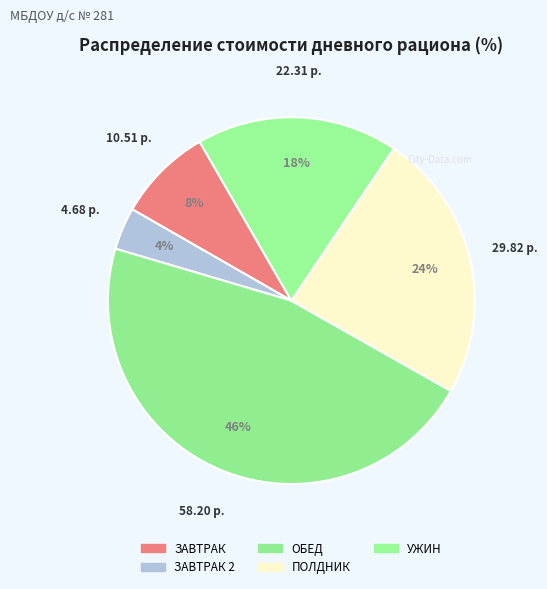

Count the number of slices in the pie.

5